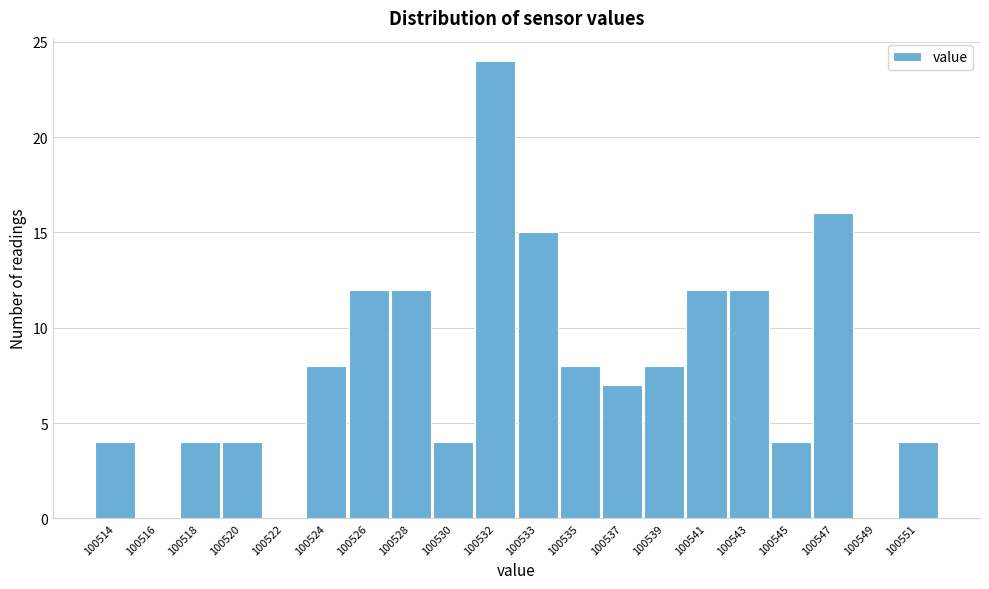

Reading left to right, list all the values displayed in this chart.

100514=4	100516=0	100518=4	100520=4	100522=0	100524=8	100526=12	100528=12	100530=4	100532=24	100533=15	100535=8	100537=7	100539=8	100541=12	100543=12	100545=4	100547=16	100549=0	100551=4